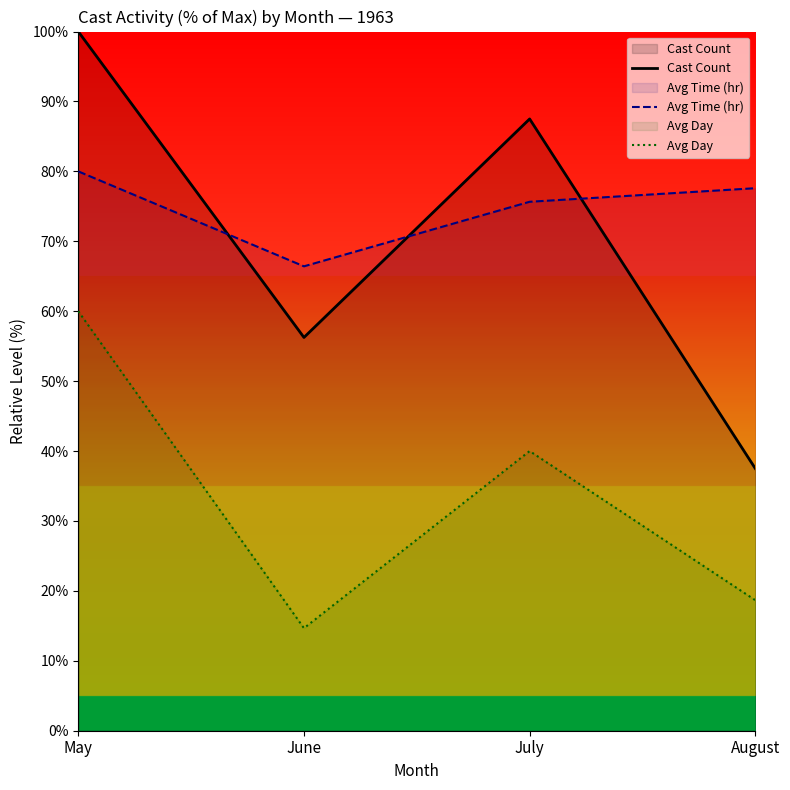

At July, list the series in order from smallest to largest.

Avg Day, Avg Time (hr), Cast Count